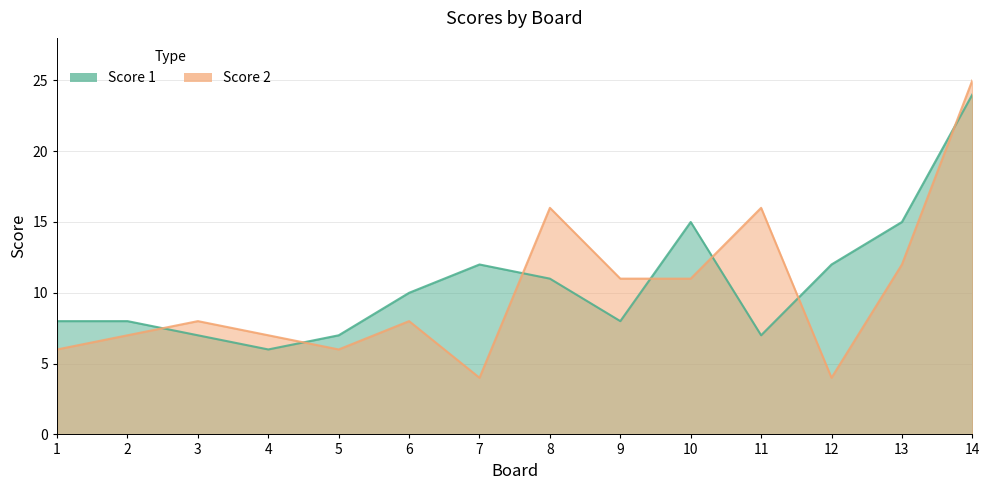

At which category does Score 1 reach its first local peak?

7